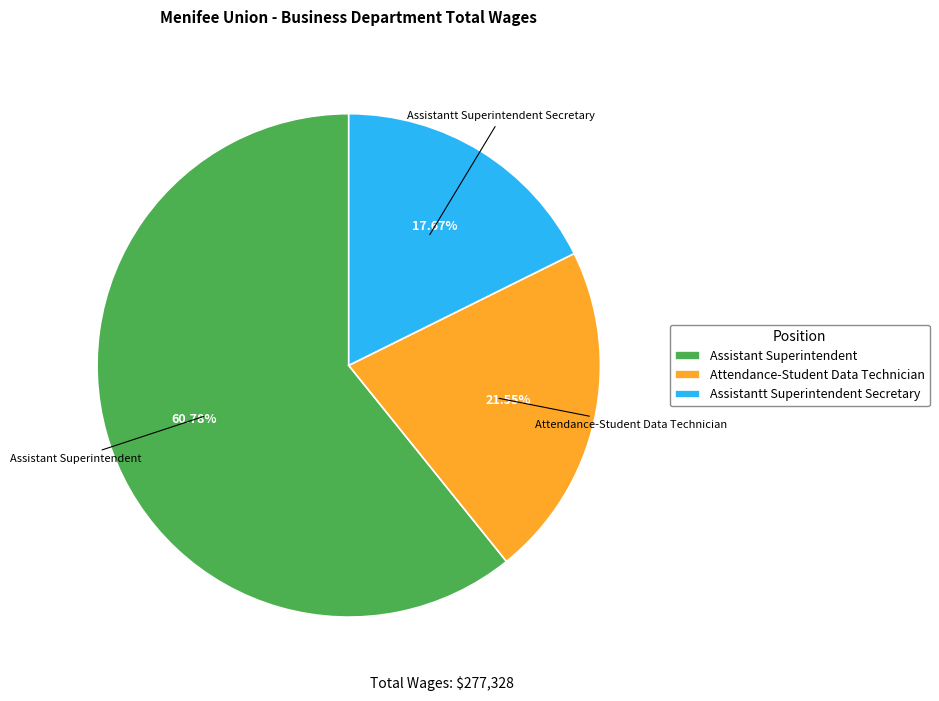

To the nearest percent, what is the difference between the Assistantt Superintendent Secretary and Attendance-Student Data Technician slice percentages?

4%